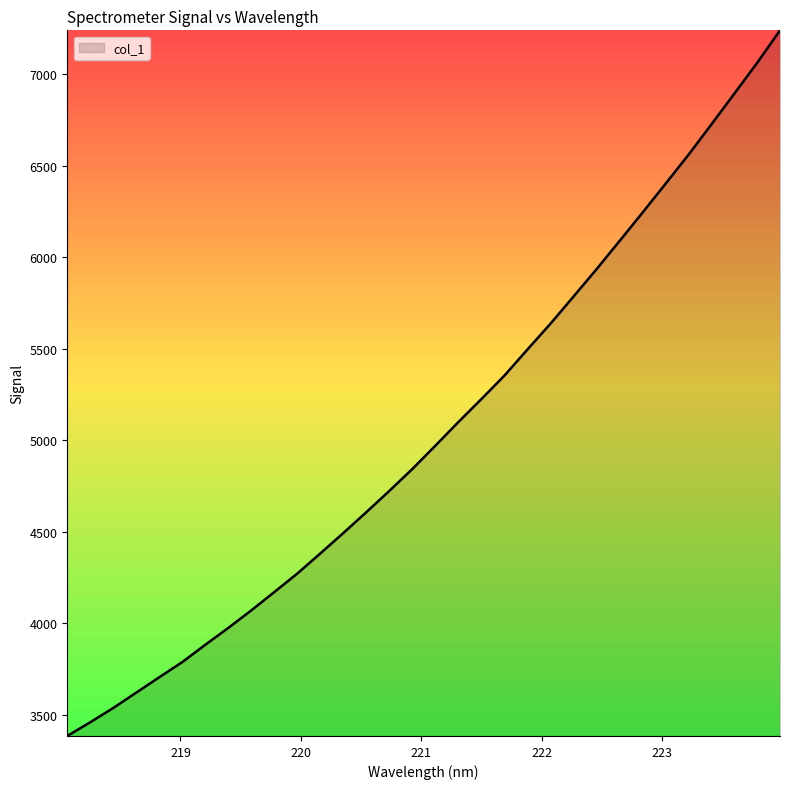

What is the minimum value shown in the chart?

3384.0